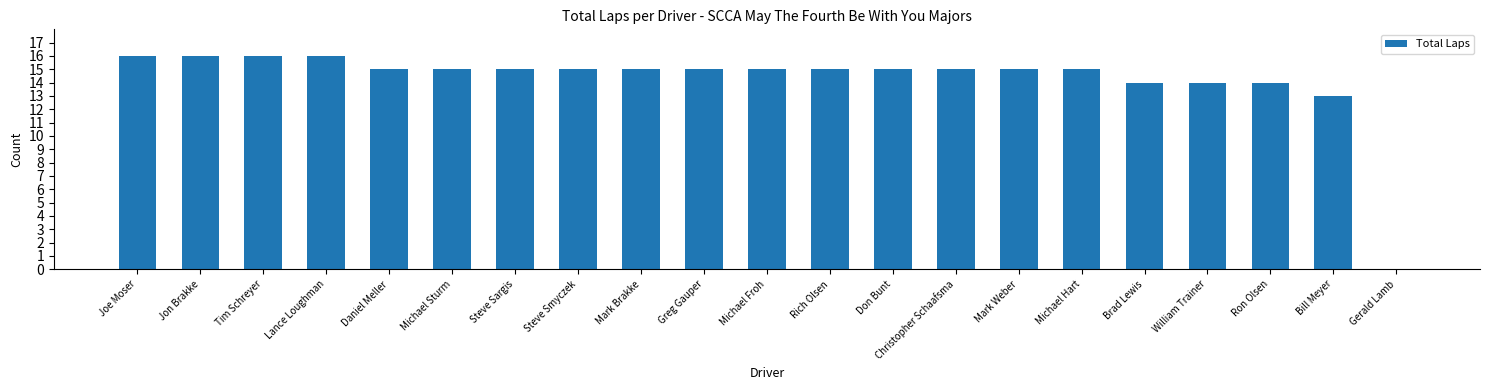

The value at Gerald Lamb is 0. True or false?

True